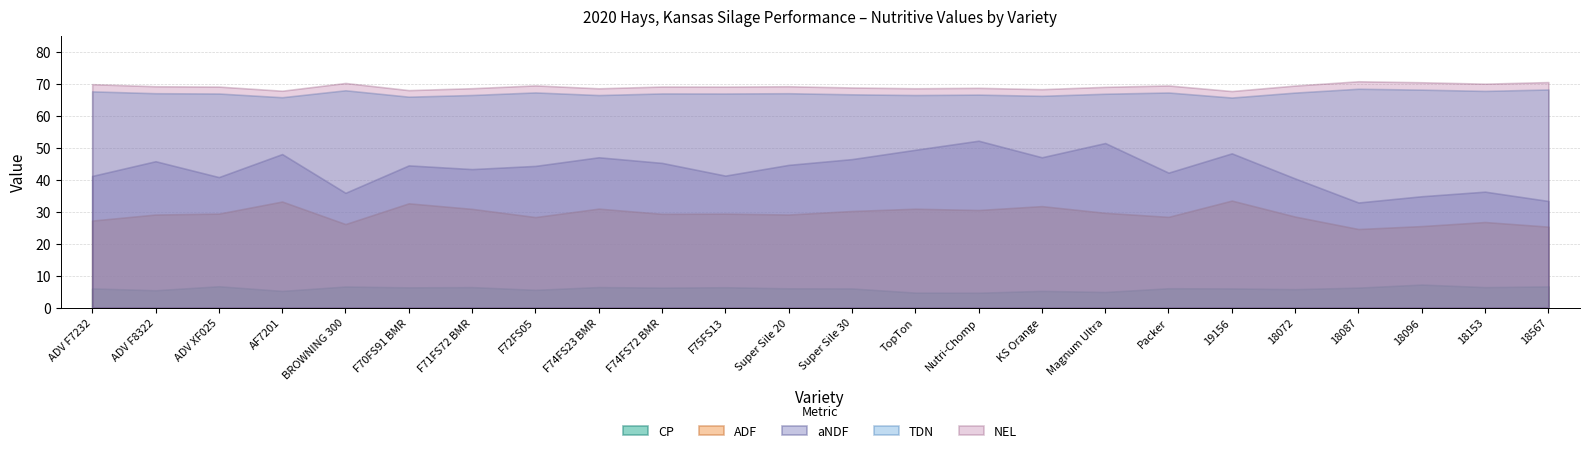

The value of aNDF at Super Sile 30 is 10.2. True or false?

False